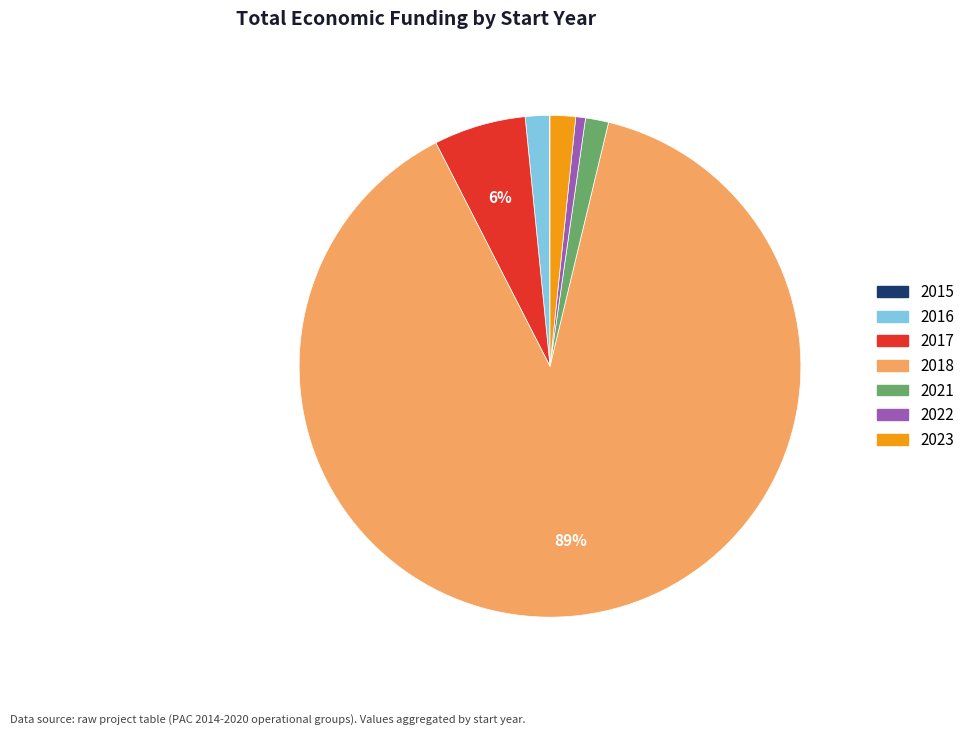

To the nearest percent, what is the average slice percentage?

14%